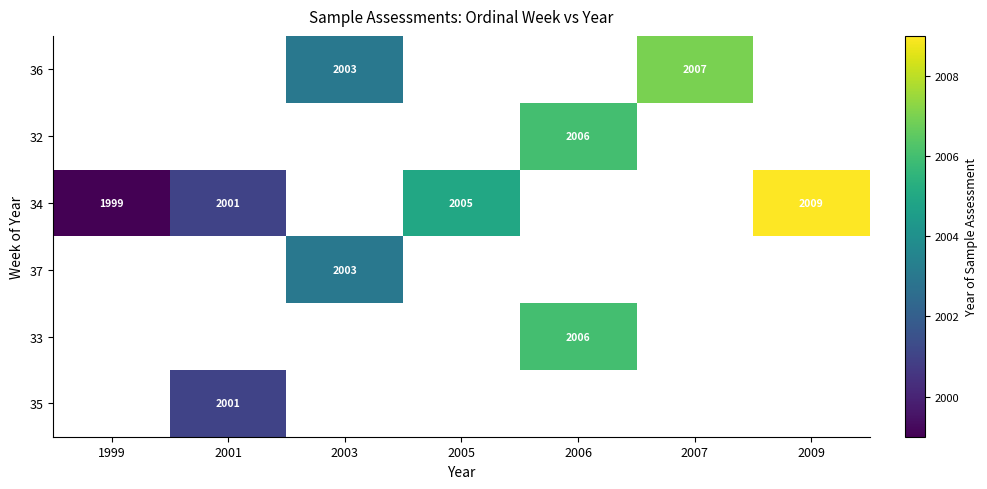

The 32 series shows 2006 at 2006. True or false?

True